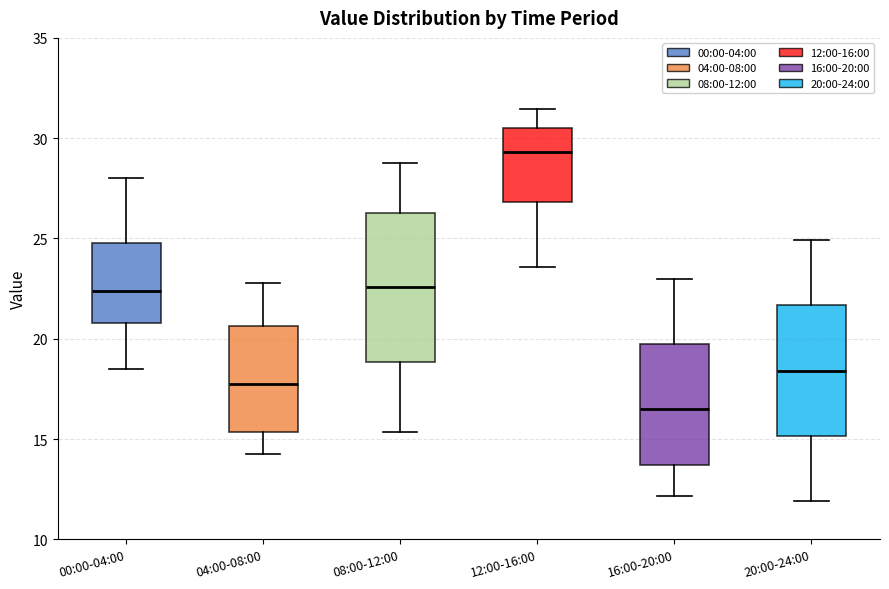

Reading left to right, read every box against the y-axis: the position of its median line, the range the box covers, and the ends of its whiskers. The values are not printed on the chart, so give them approximately, as read against the axis.

00:00-04:00: median 22.5, box 21.0 to 25.0, whiskers 18.5 to 28.0
04:00-08:00: median 18.0, box 15.5 to 20.5, whiskers 14.5 to 23.0
08:00-12:00: median 22.5, box 19.0 to 26.5, whiskers 15.5 to 29.0
12:00-16:00: median 29.5, box 27.0 to 30.5, whiskers 23.5 to 31.5
16:00-20:00: median 16.5, box 13.5 to 19.5, whiskers 12.0 to 23.0
20:00-24:00: median 18.5, box 15.0 to 21.5, whiskers 12.0 to 25.0